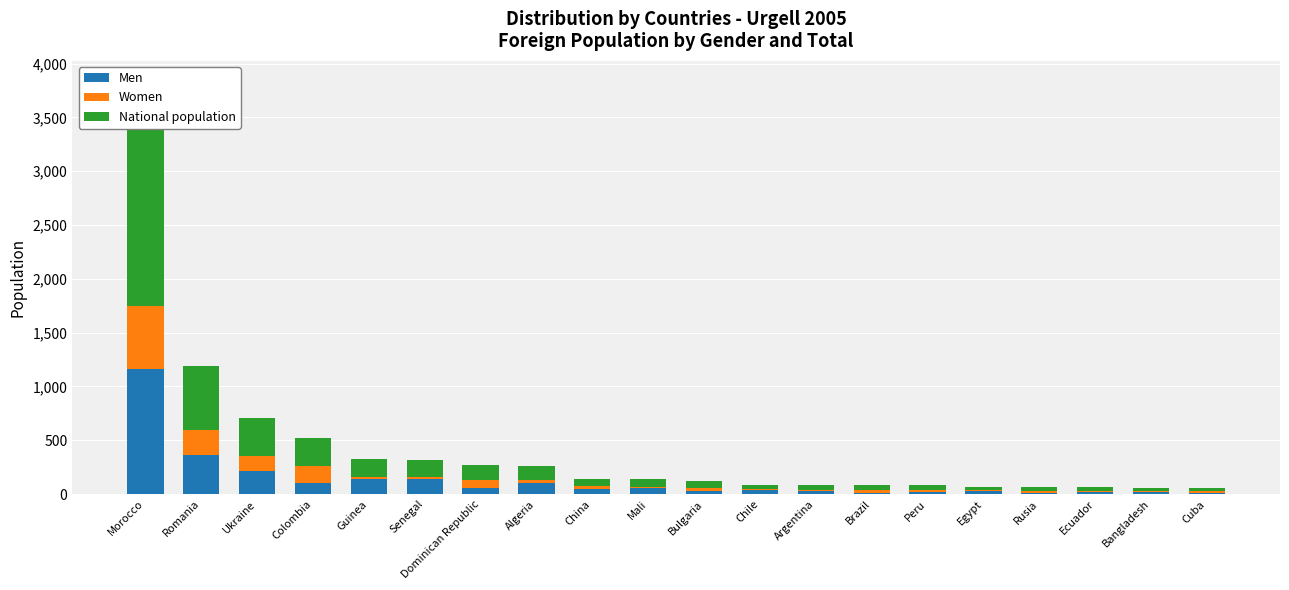

What is the greatest value displayed?

1750